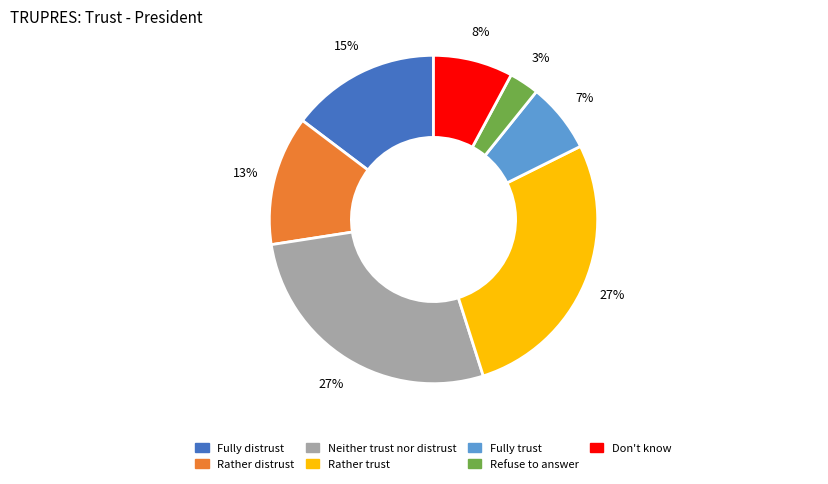

To the nearest percent, what portion does Rather trust represent?

27%